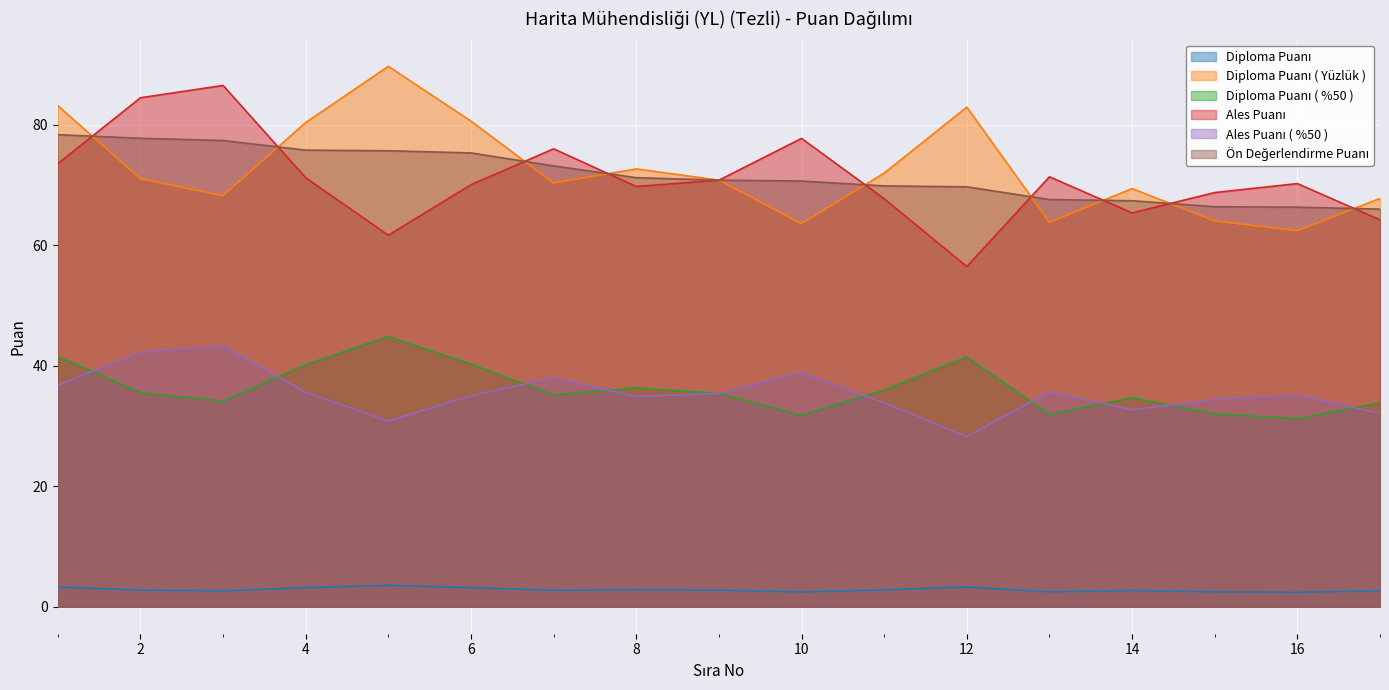

True or false: Diploma Puanı ( %50 ) has more than 1 points higher than both neighbors.

True